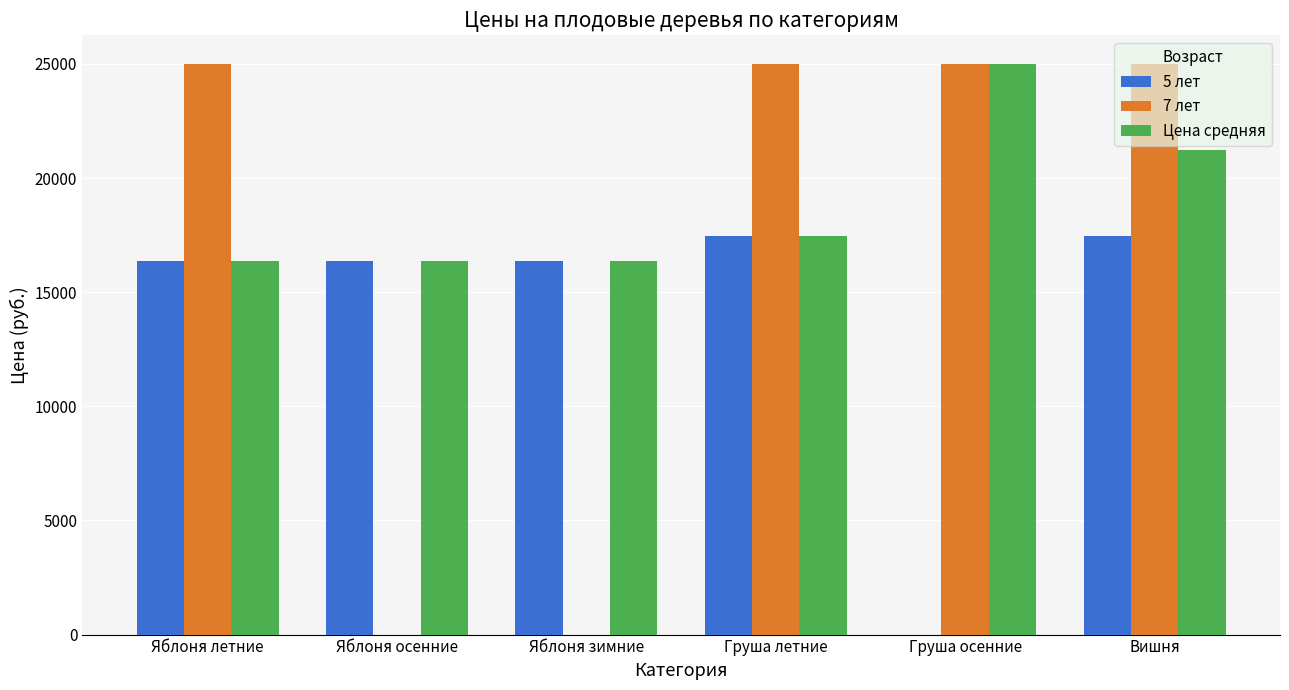

At which category is the sum across all series the highest?

Вишня